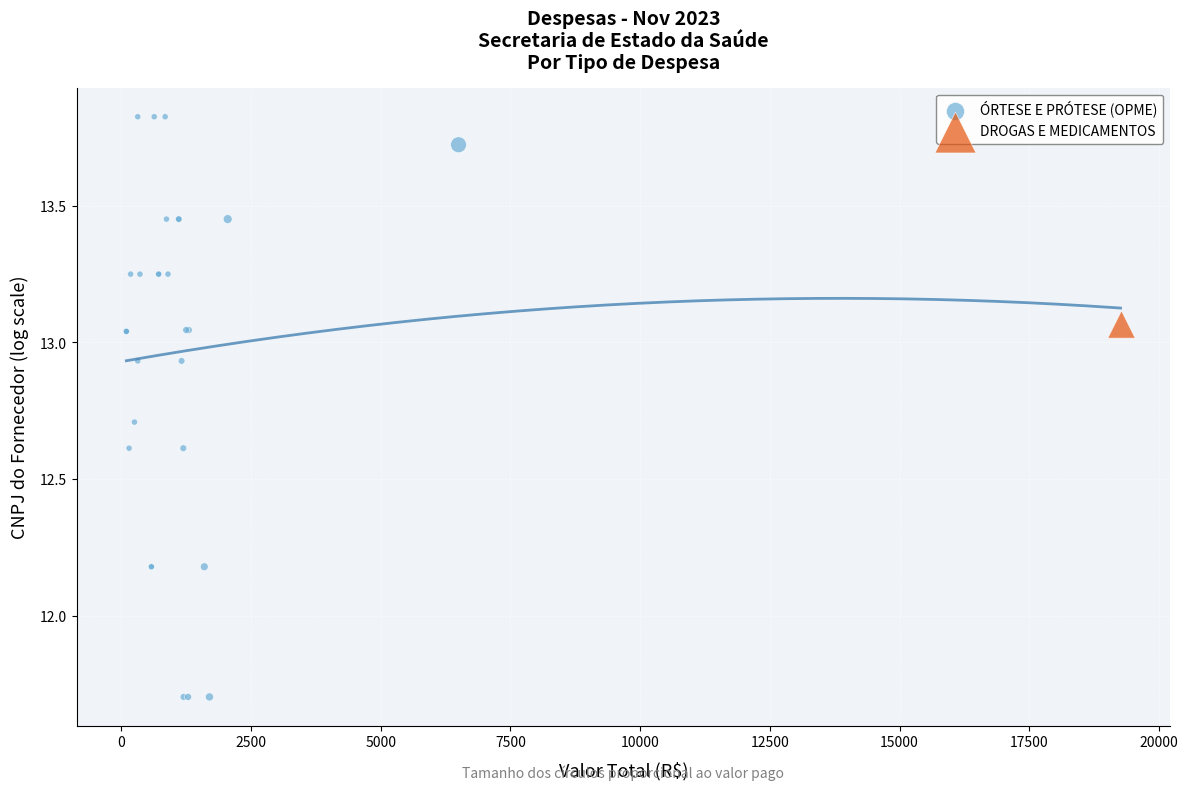

What are all the series names shown in the legend?

ÓRTESE E PRÓTESE (OPME), DROGAS E MEDICAMENTOS